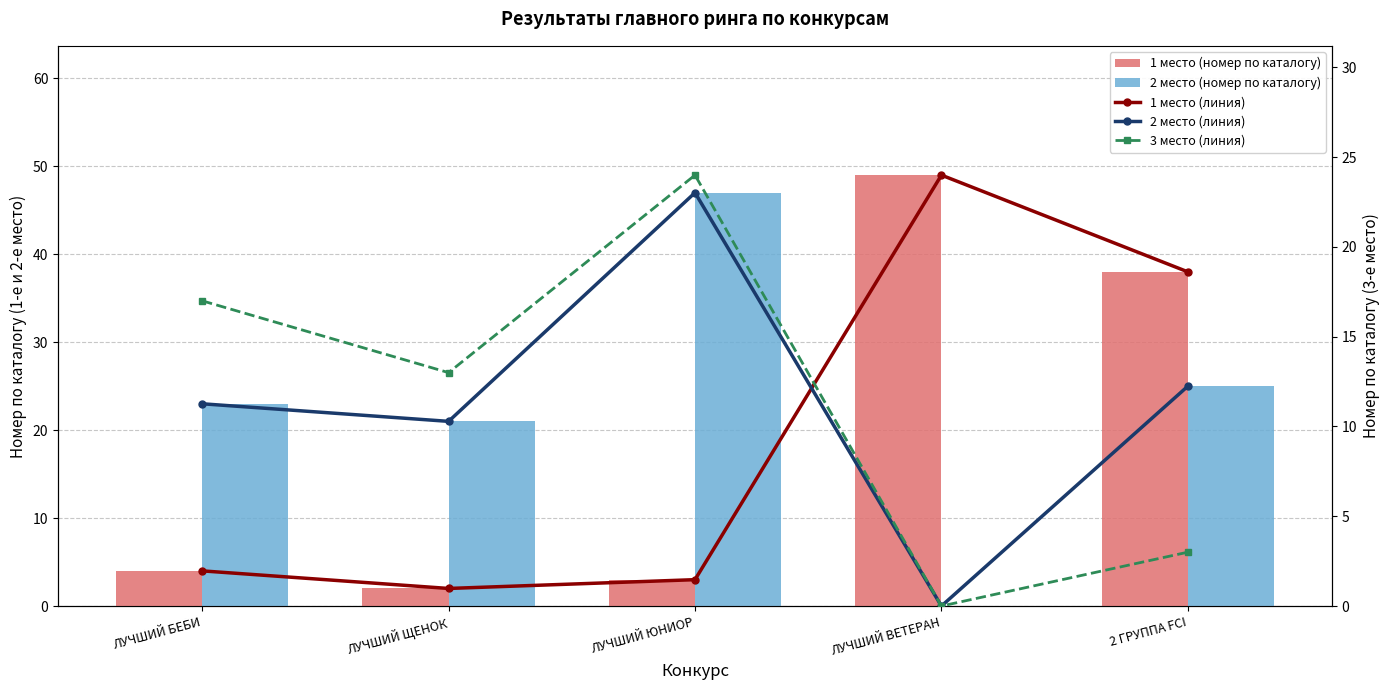

How many data points in 1 место (линия) are above 4?

2